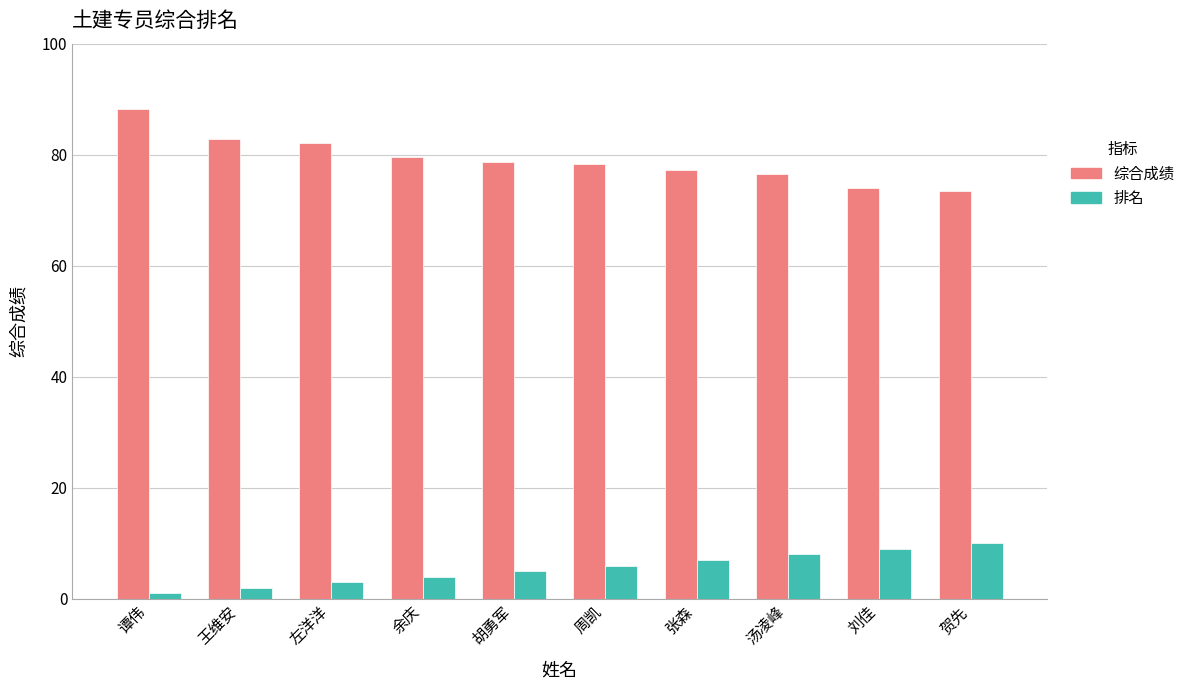

What is the total value across all series at 汤凌峰?

84.5